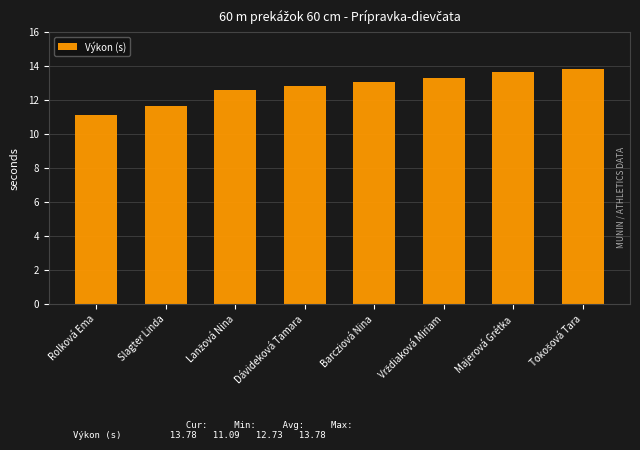

At which label does the data first exceed 13?

Barcziová Nina